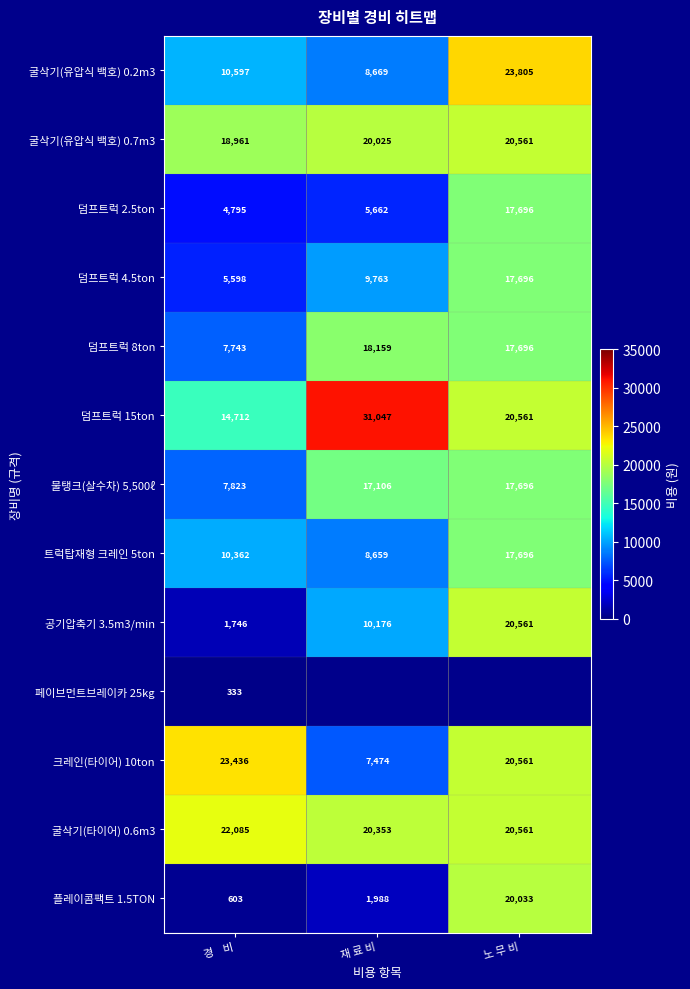

Is the value of 덤프트럭 4.5ton at 경    비 greater than the value of 물탱크(살수차) 5,500ℓ at 경    비?

No